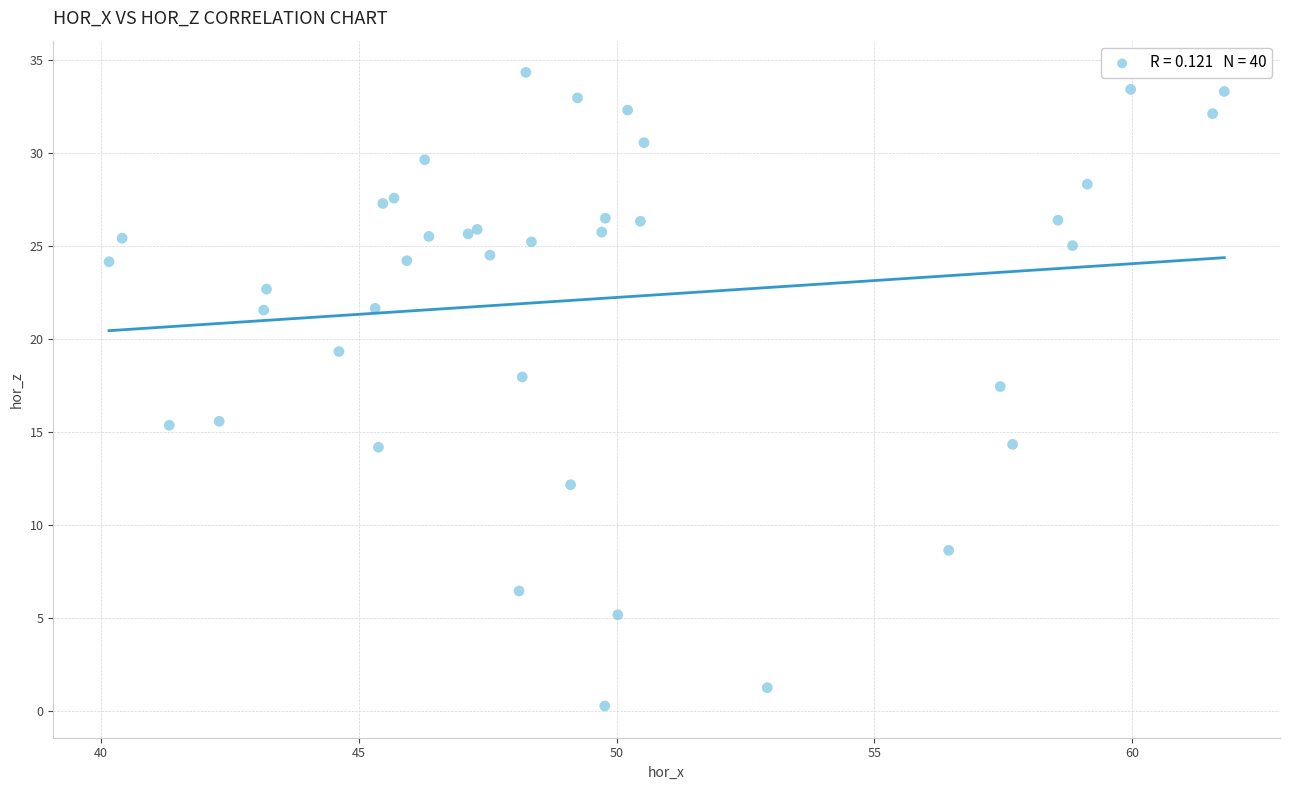

What Y value in the scatter plot is closest to 17?

17.4